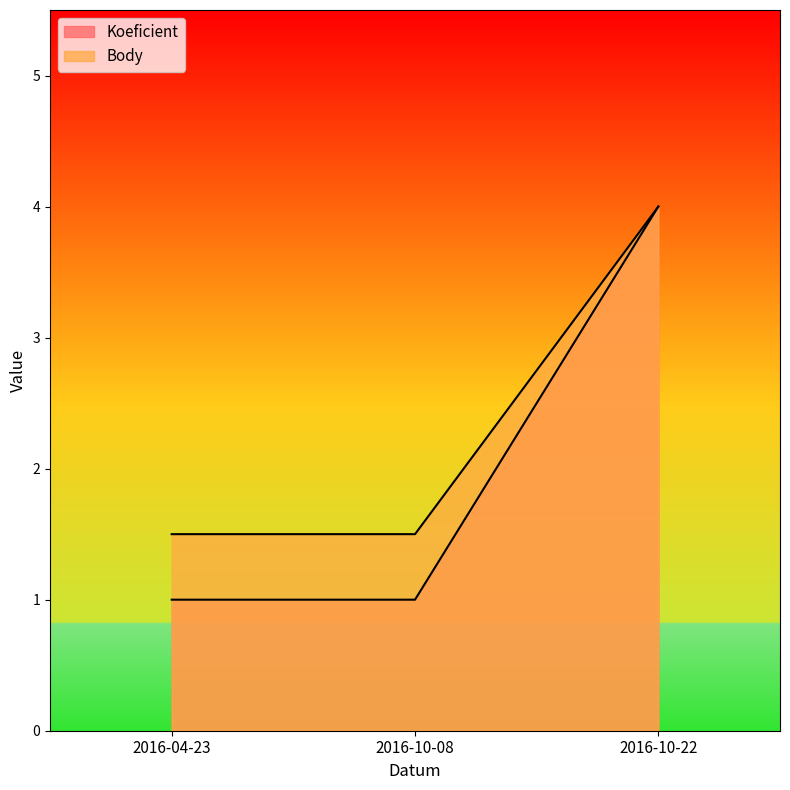

What is the label of the 1st point from the left?

2016-04-23